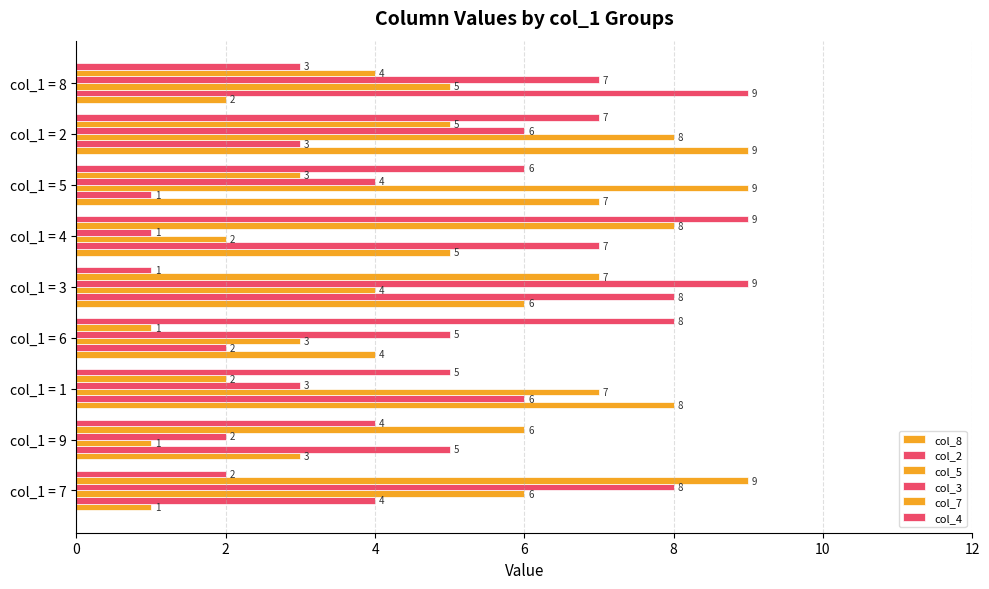

How many distinct data groups are displayed?

6